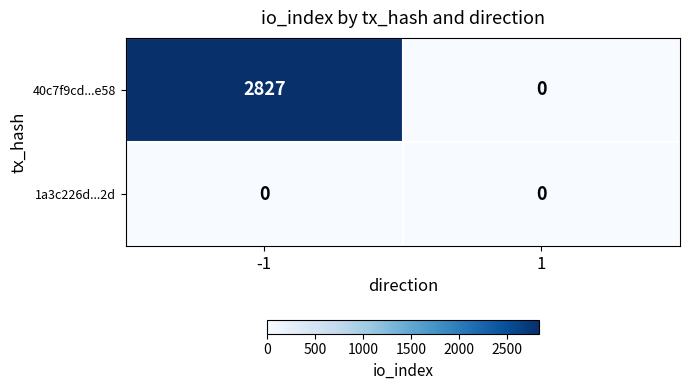

At -1, list the series in order from largest to smallest.

40c7f9cd...e58, 1a3c226d...2d